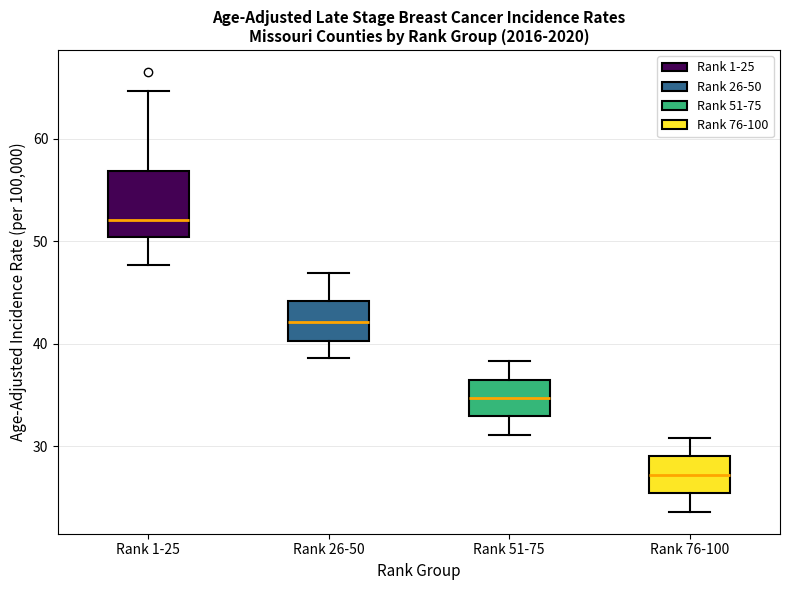

Where does the median line of the box for Rank 26-50 sit on the y-axis? The values are not printed on the chart, so give them approximately, as read against the axis.

42